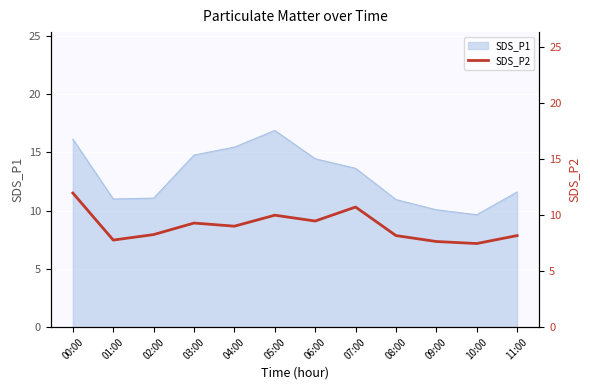

Where is the first local minimum?

01:00